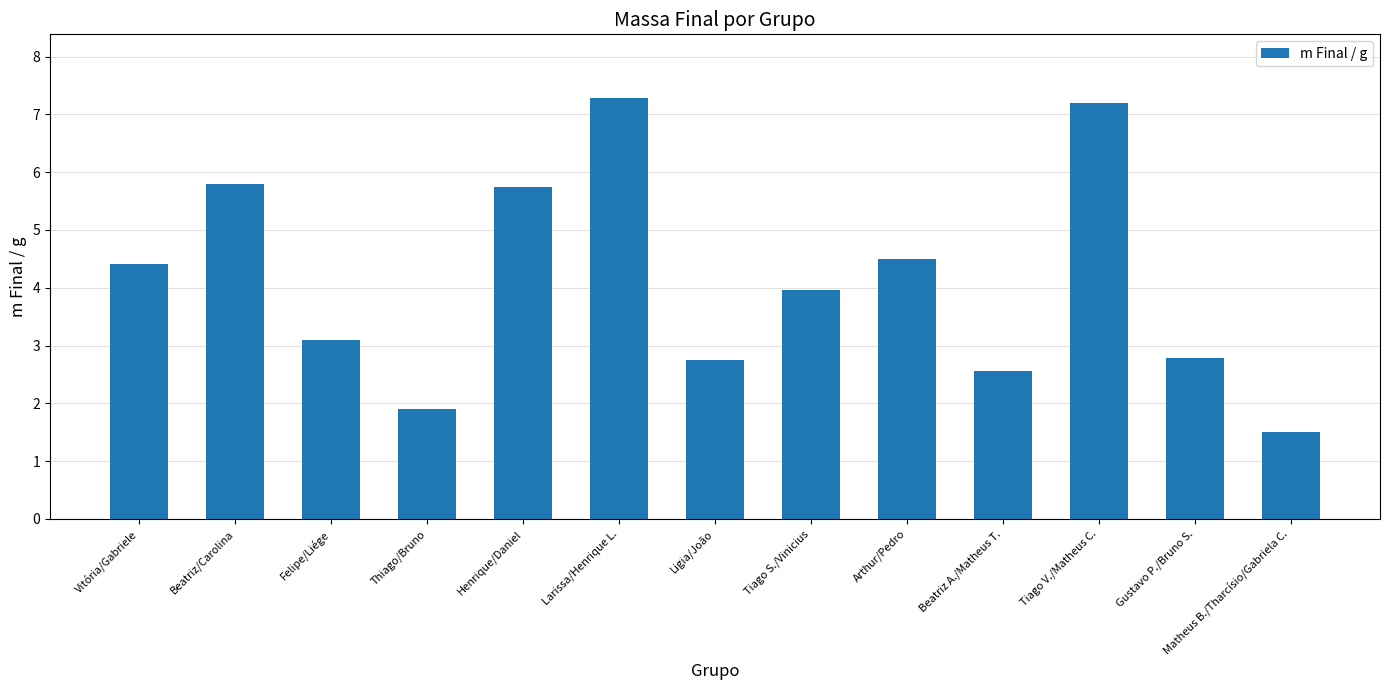

How many values exceed 3?

8